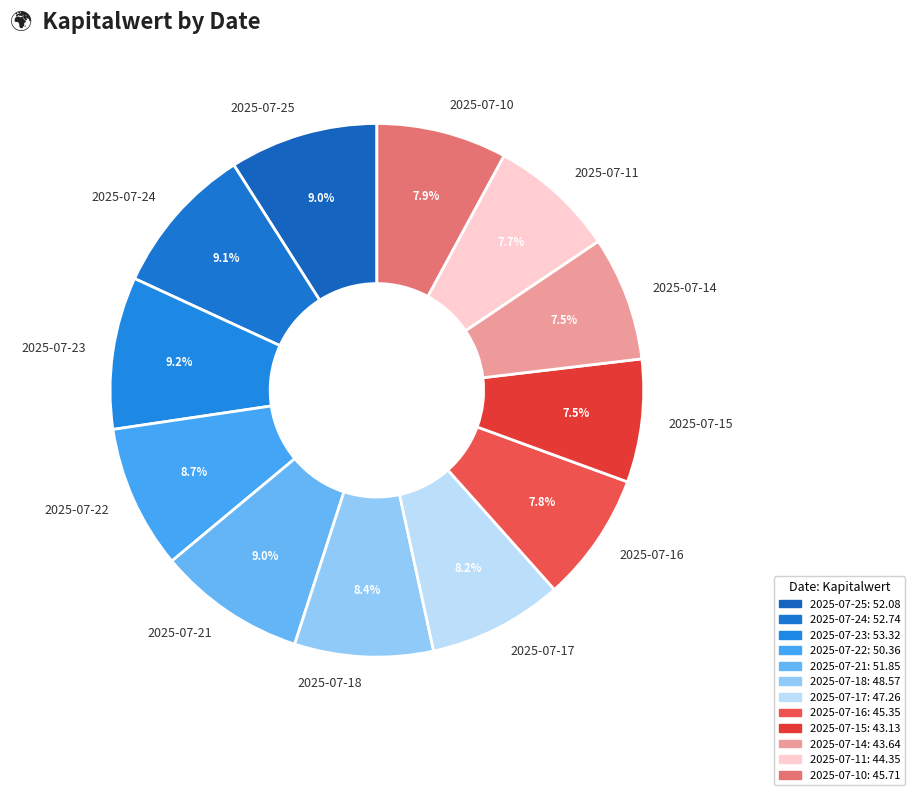

Does 2025-07-25 represent more than half of the total?

No